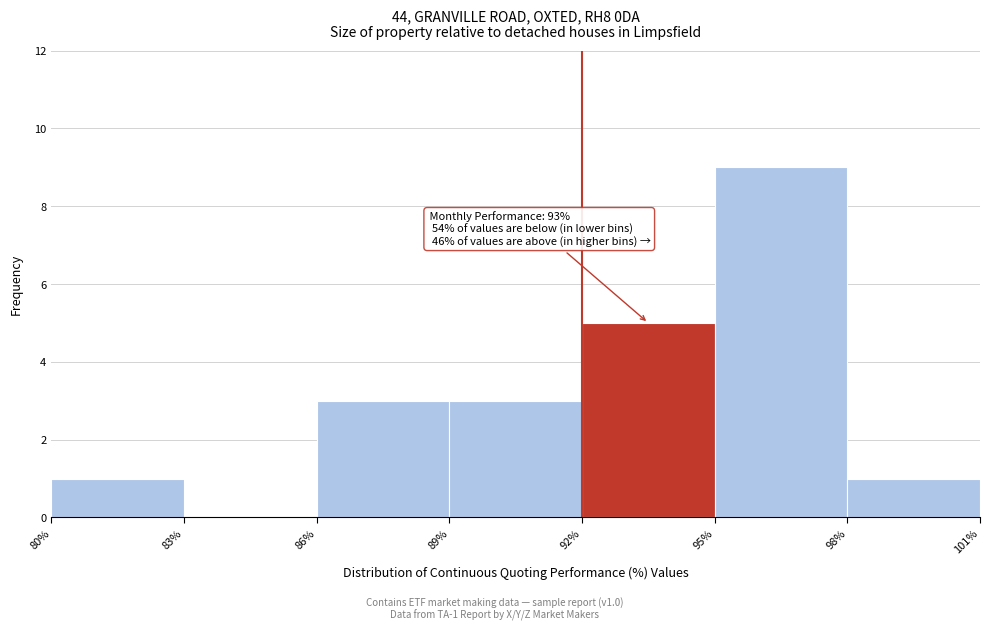

Over which range of the x-axis is the bar tallest?

95% to 98%